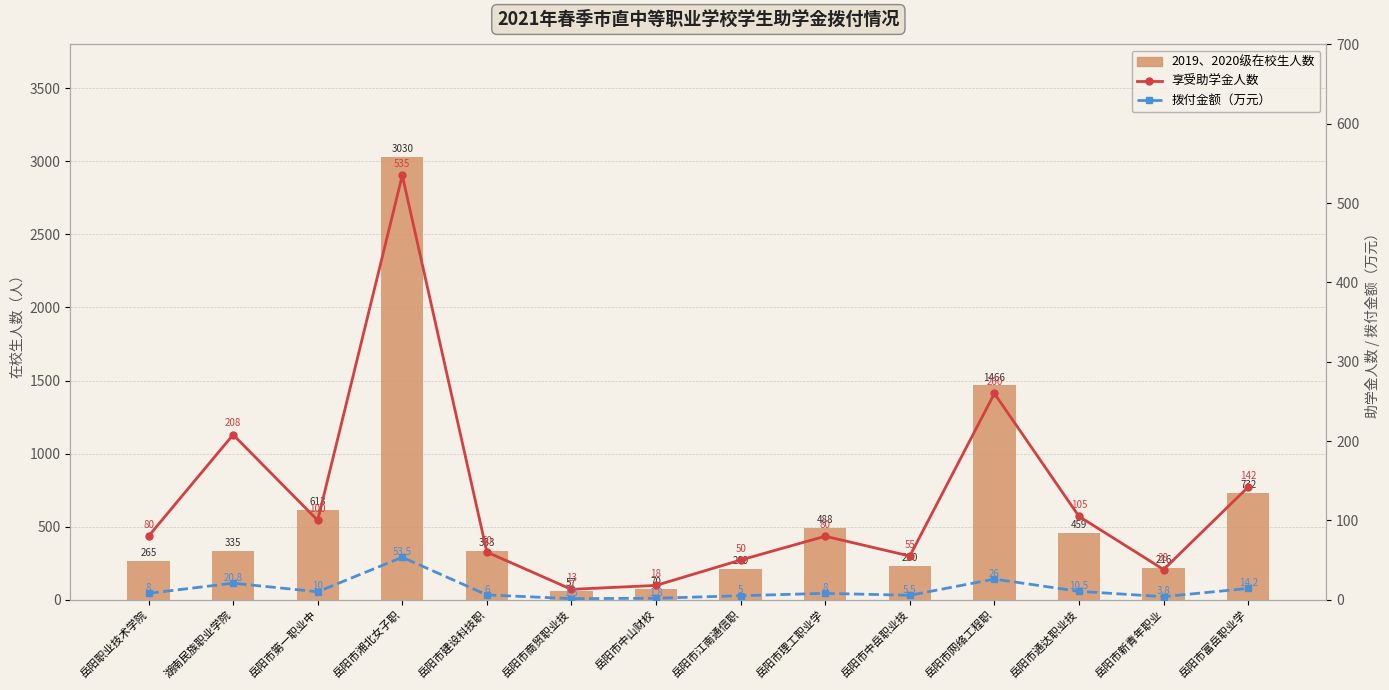

Is it true that 享受助学金人数 equals 13.0 at 岳阳市商贸职业技?

True